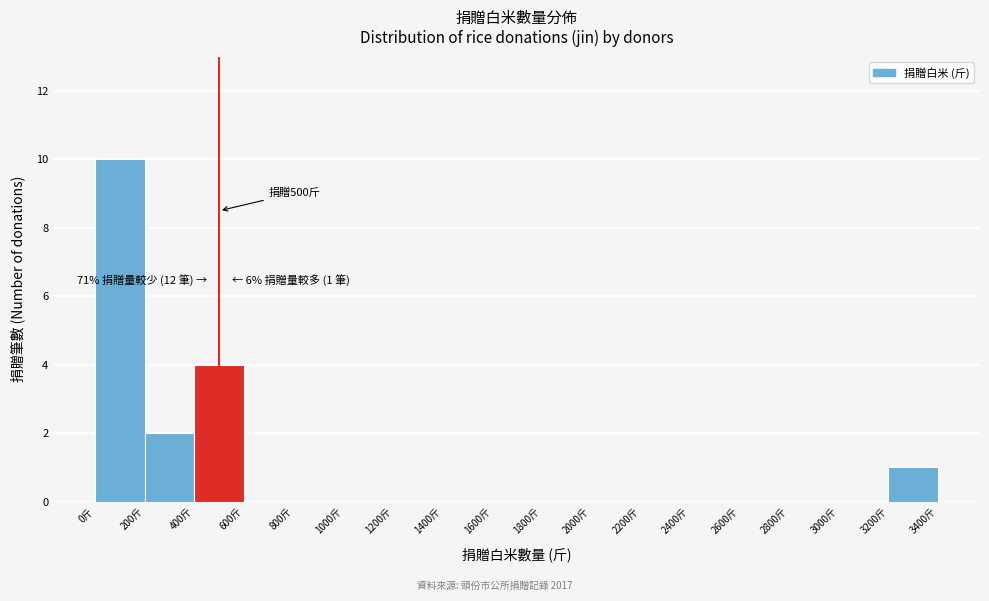

Over which range of the x-axis is the bar tallest?

0 to 200